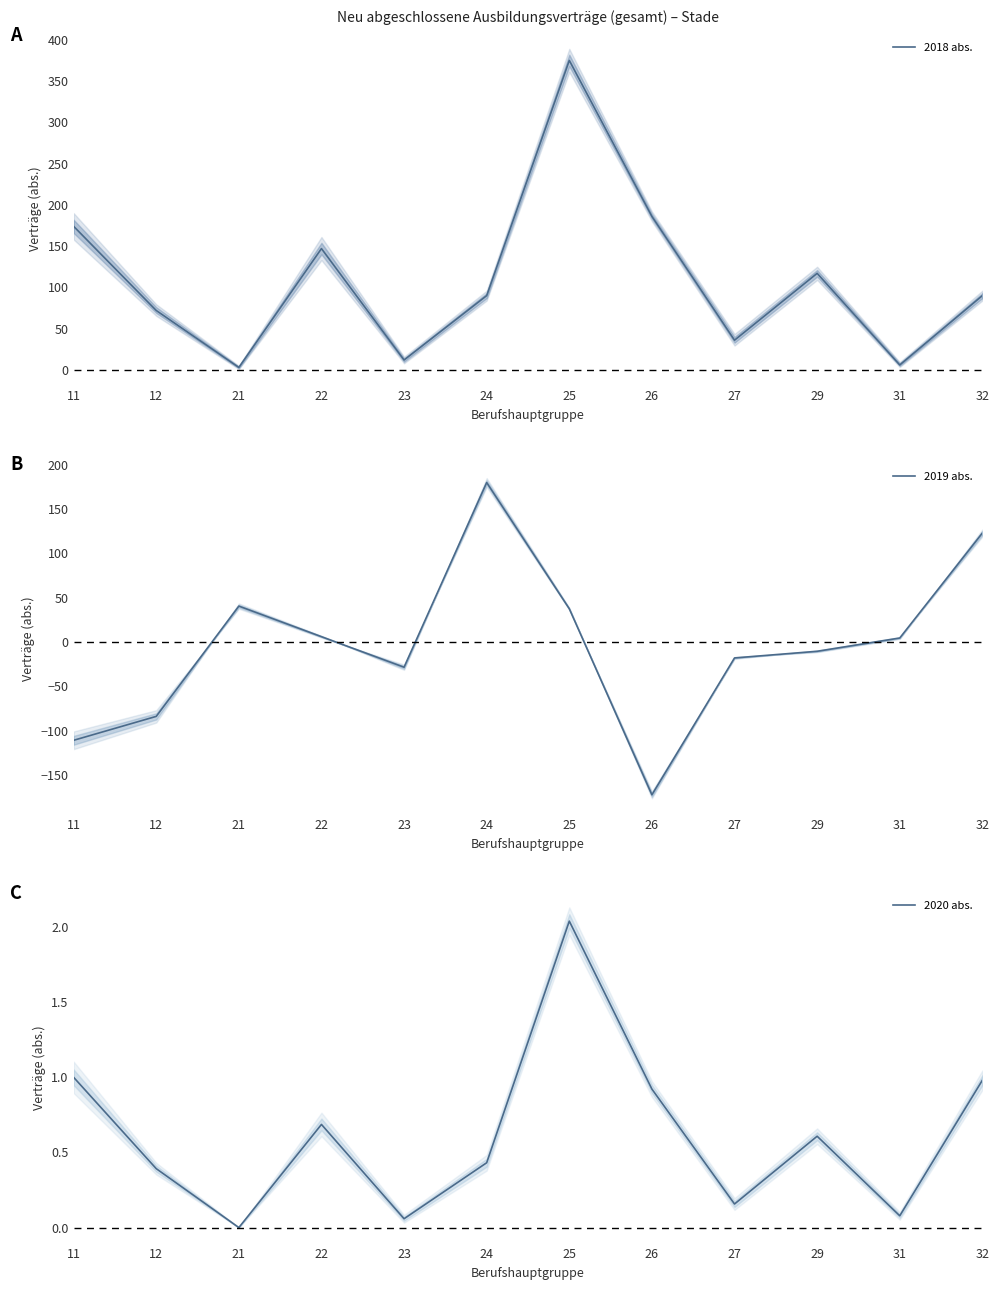

Which has a higher value, 27 or 22?

22